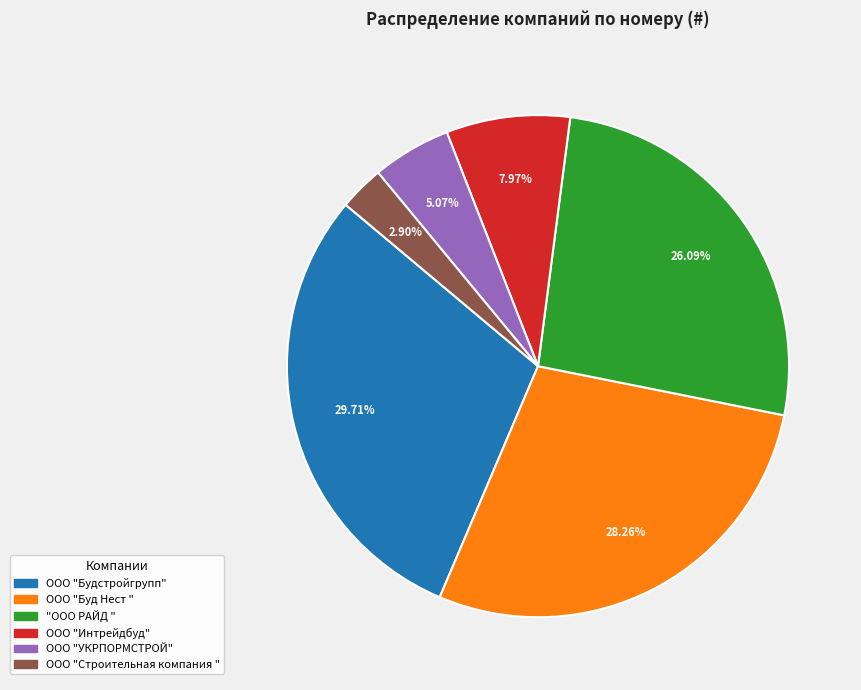

To the nearest percent, what percentage of the pie is ООО "Буд Нест "?

28%